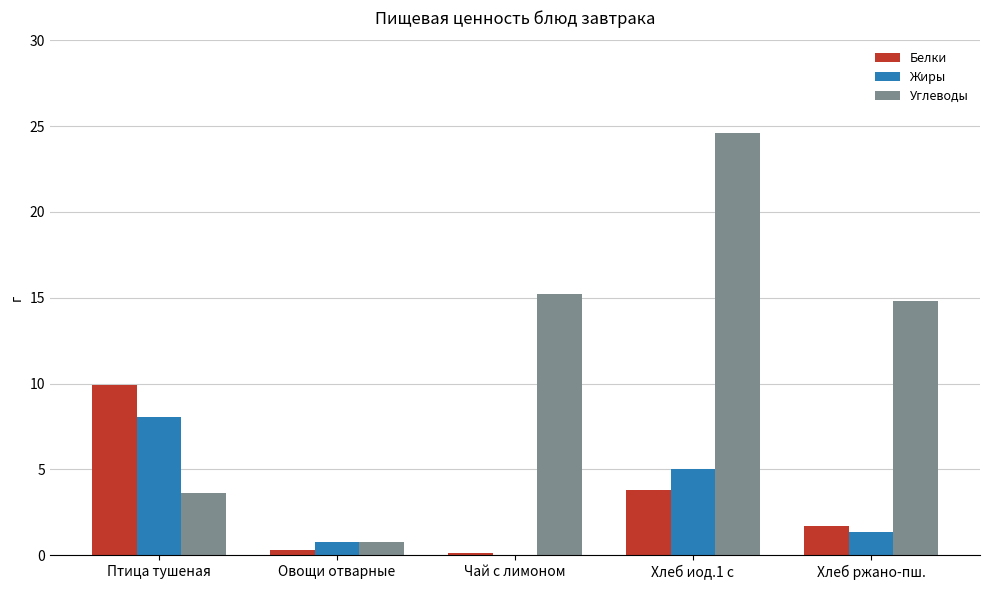

At which label does Углеводы reach its peak?

Хлеб иод.1 с